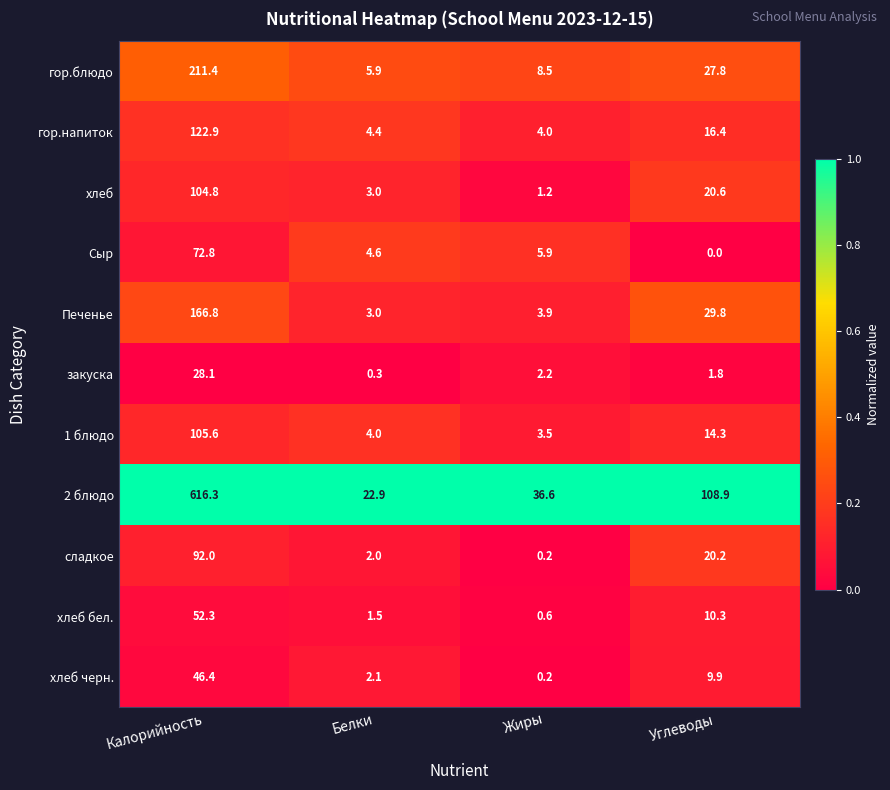

Count the number of categories in the chart.

4